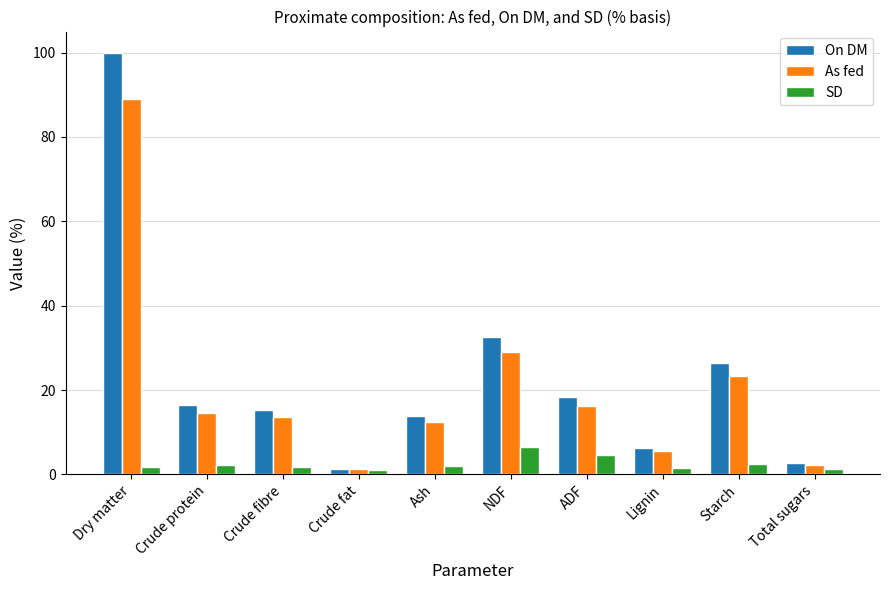

What is the label of the 5th bar from the left?

Ash